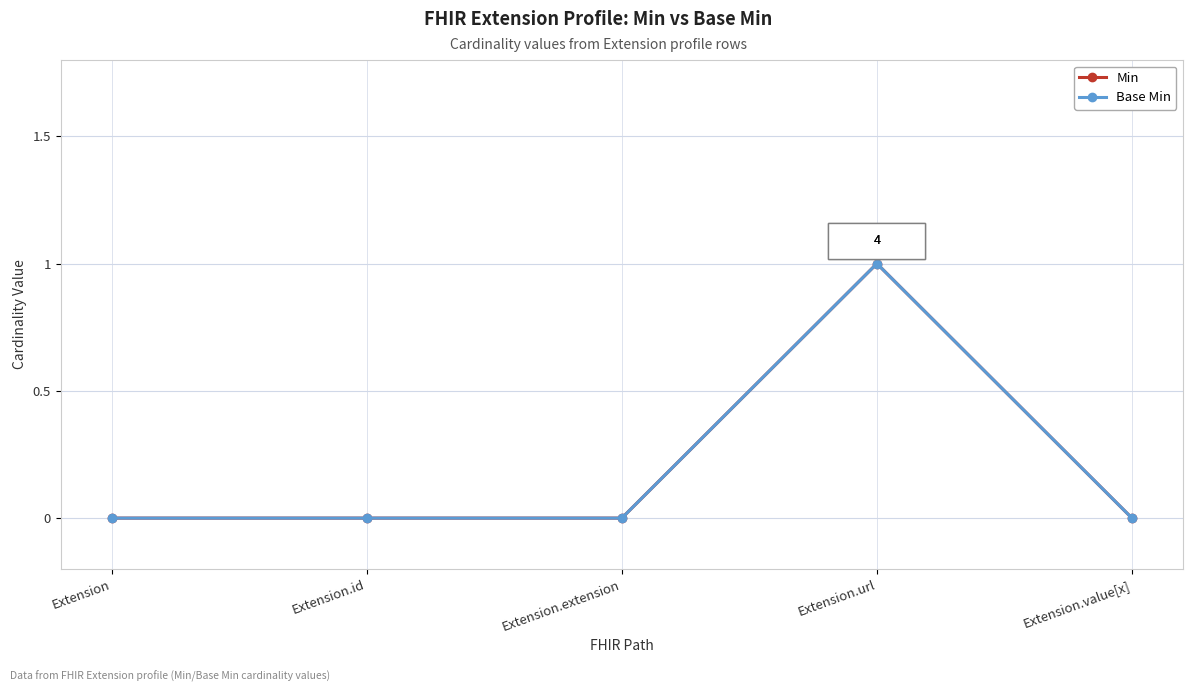

Does the chart have visible grid lines?

Yes